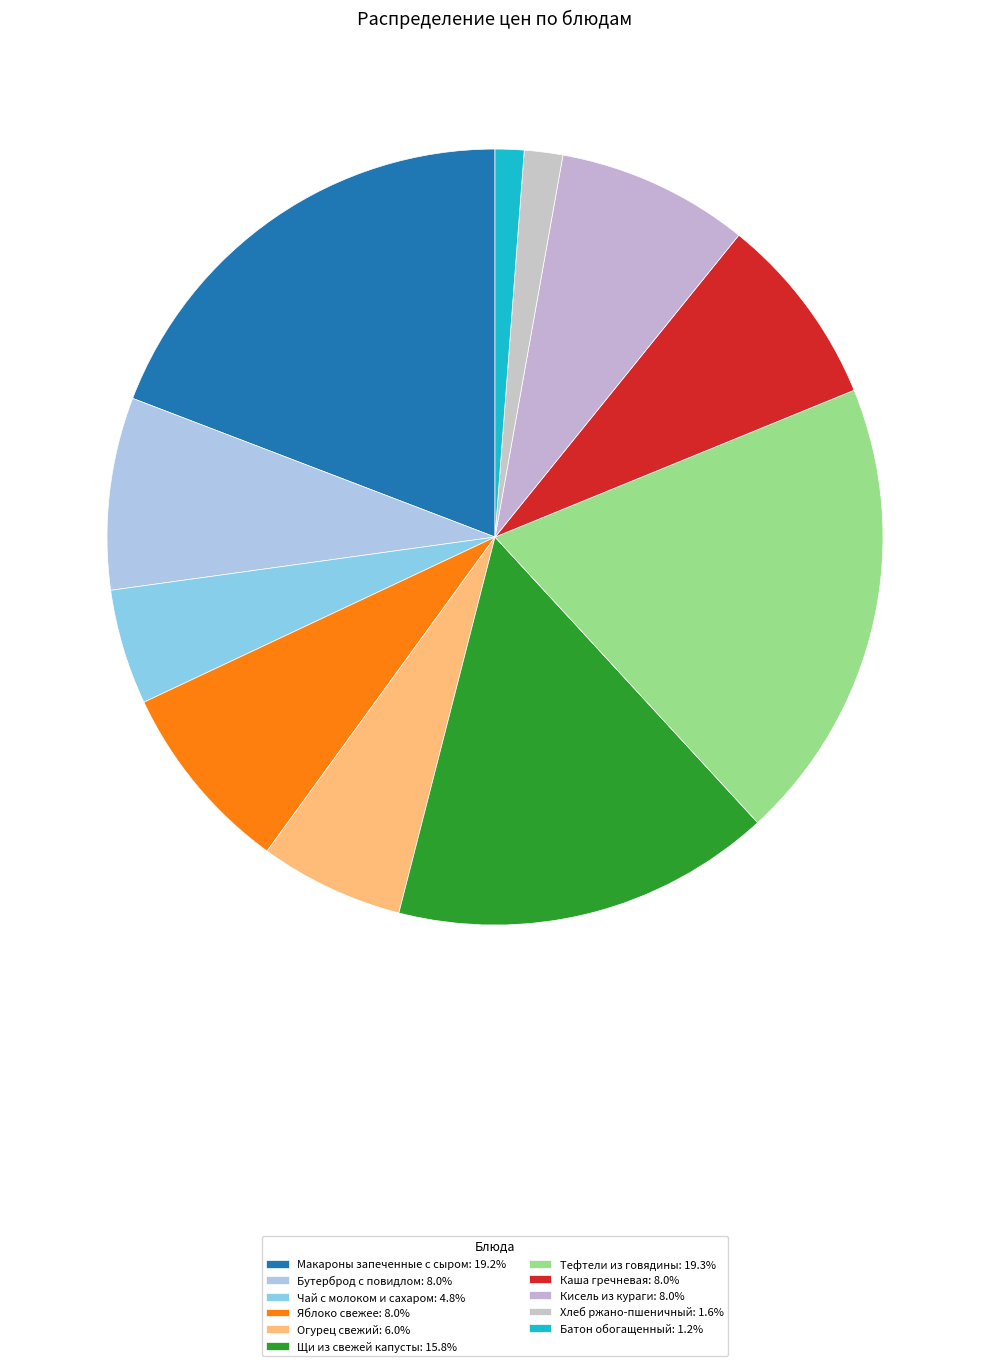

To the nearest percent, what is the difference between the largest and smallest slice percentages?

18%